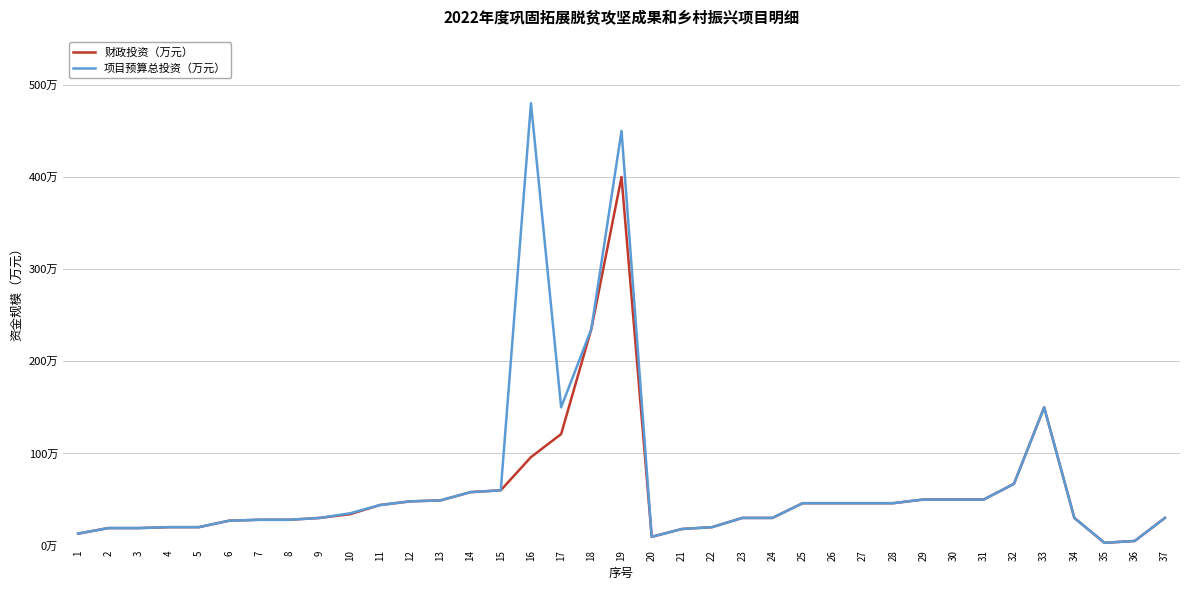

What is the sum of the 财政投资（万元） values at 2 and 11?

63.0